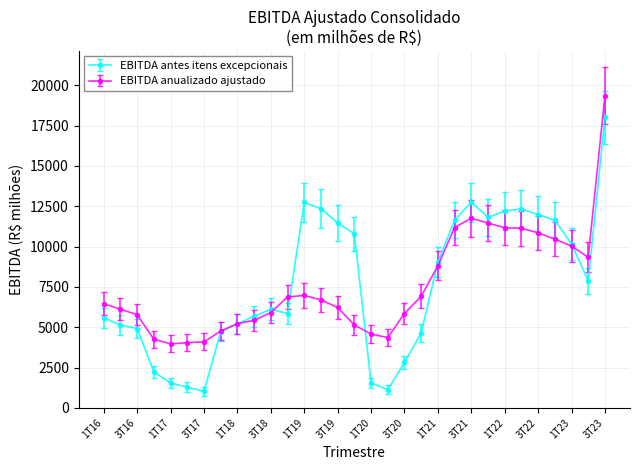

How many values in the EBITDA anualizado ajustado series are below 6459?

15